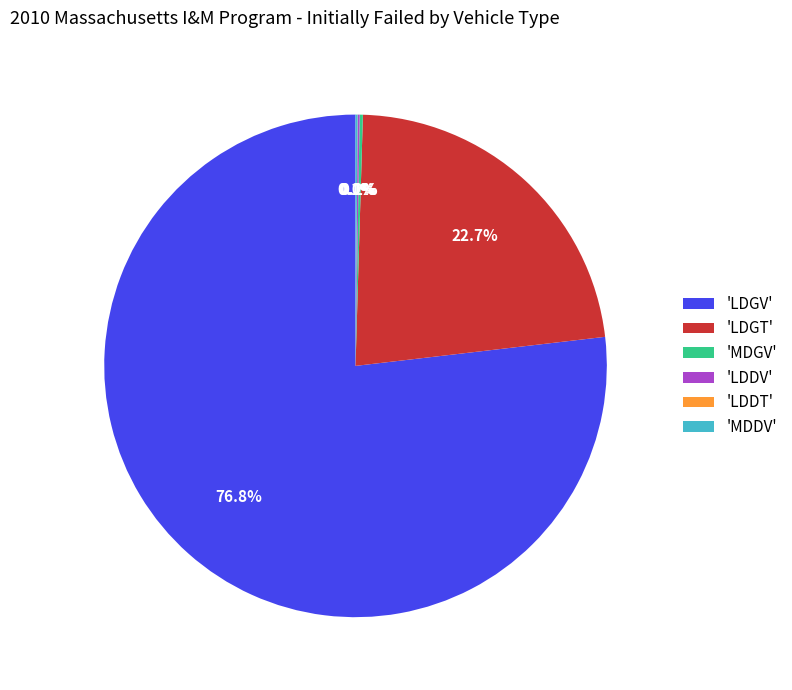

To the nearest percent, what is the average slice percentage?

17%